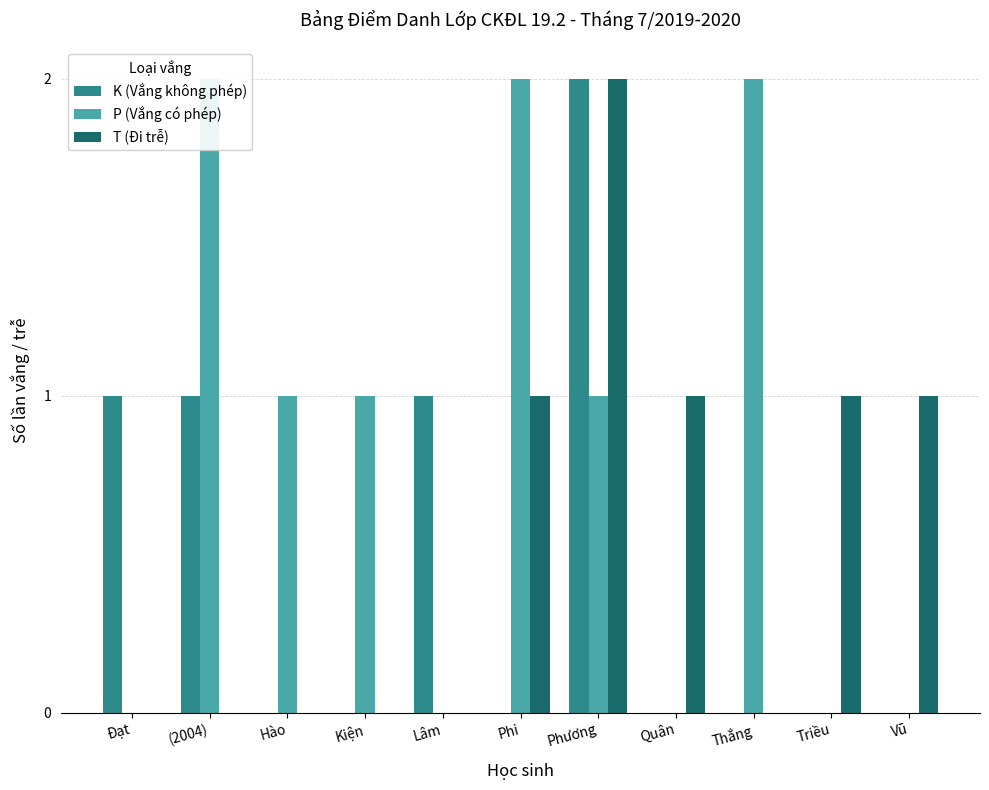

Between Triều and Quân, which is larger?

Triều